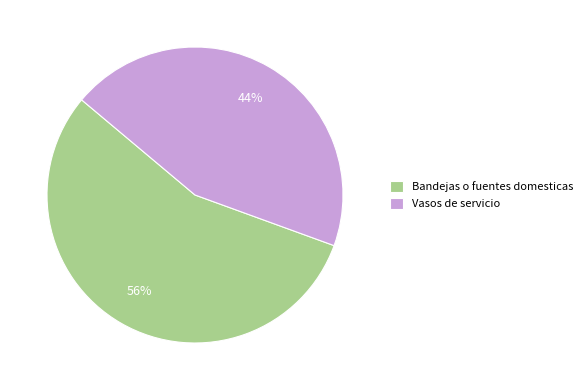

How many slices are in this pie chart?

2